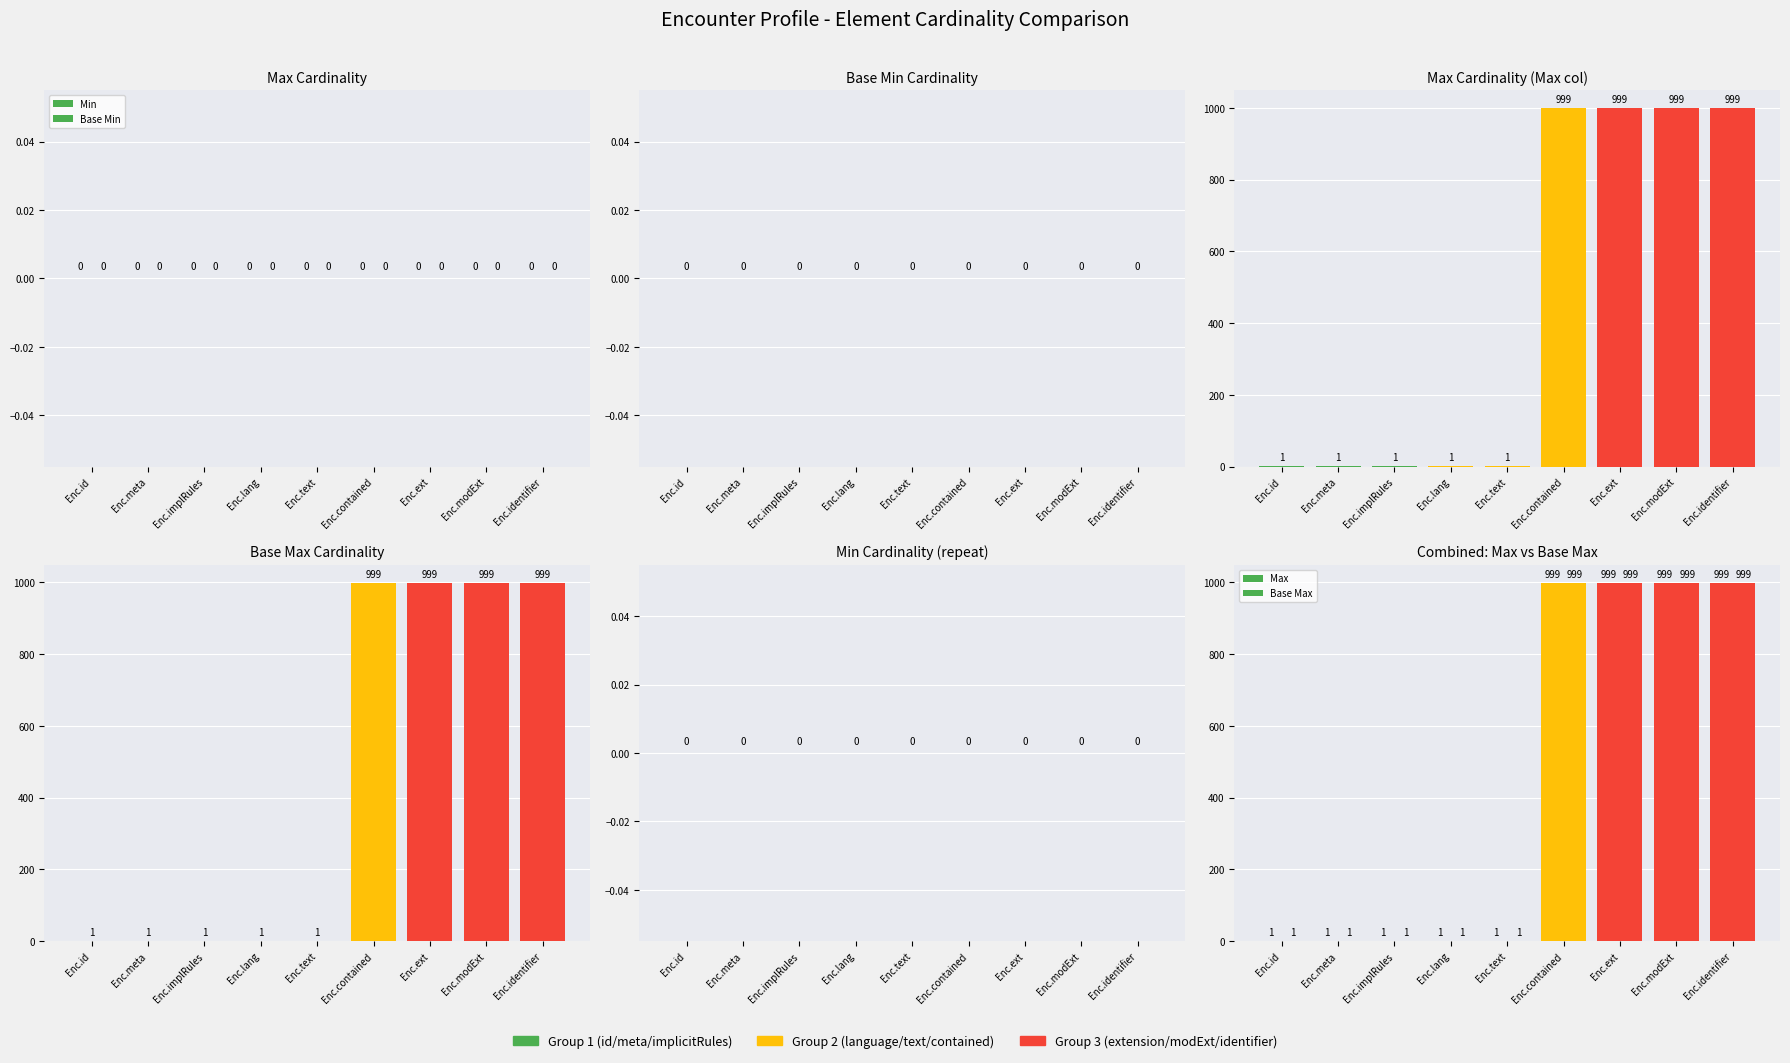

Are the bars horizontal?

No